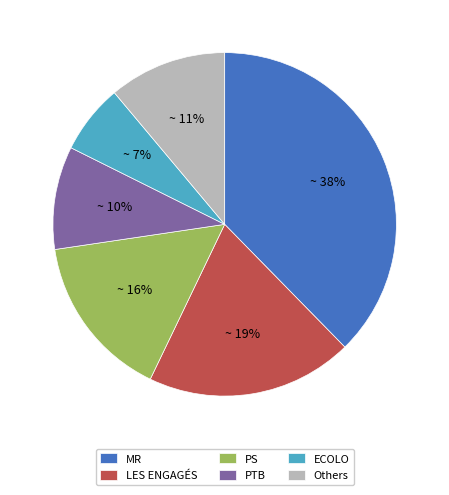

To the nearest percent, what percentage of the pie is ECOLO?

7%